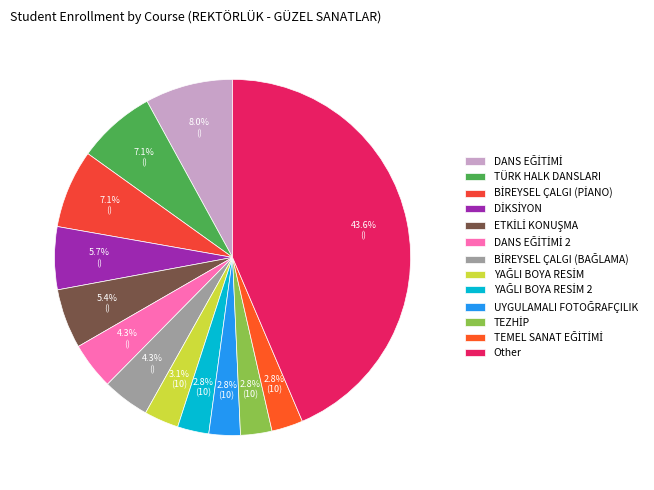

How many segments does this pie chart have?

13